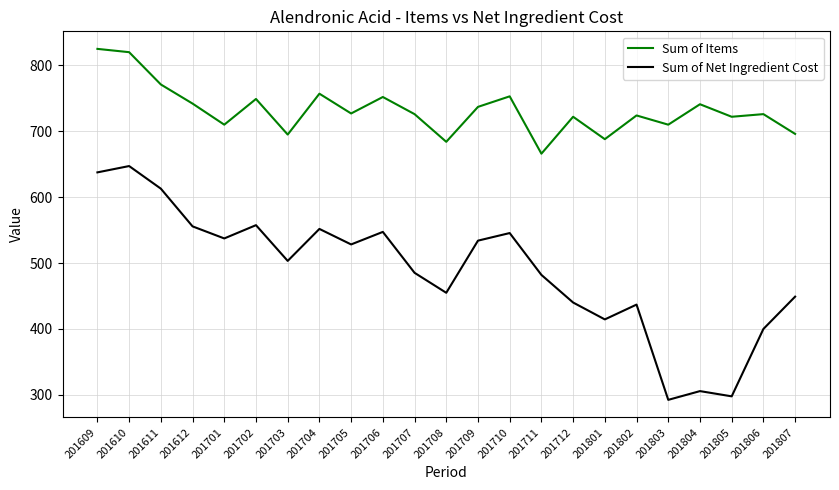

What is the spread (max minus min) of values at 201802?

287.0